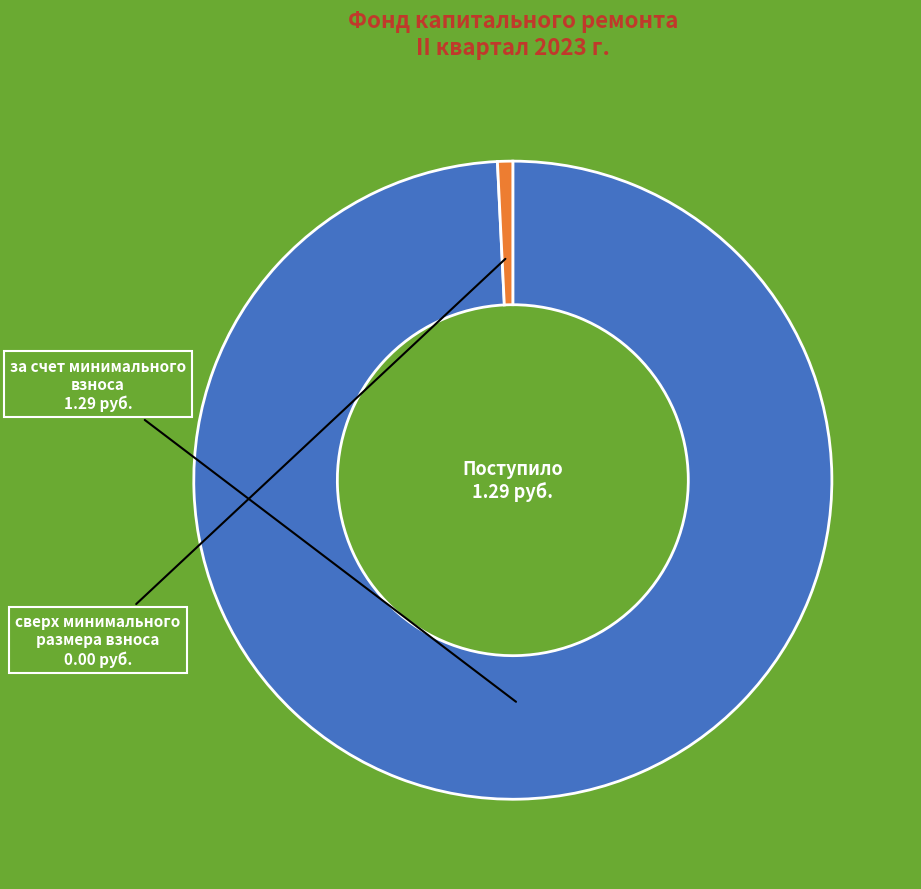

Is there a majority slice in this chart?

Yes